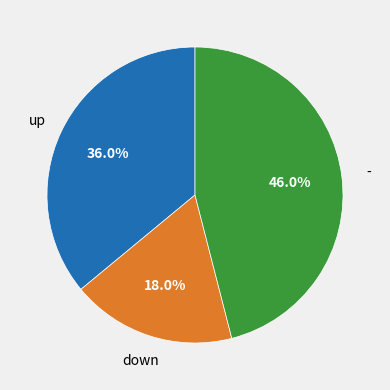

To the nearest percent, what percentage of the pie is -?

46%